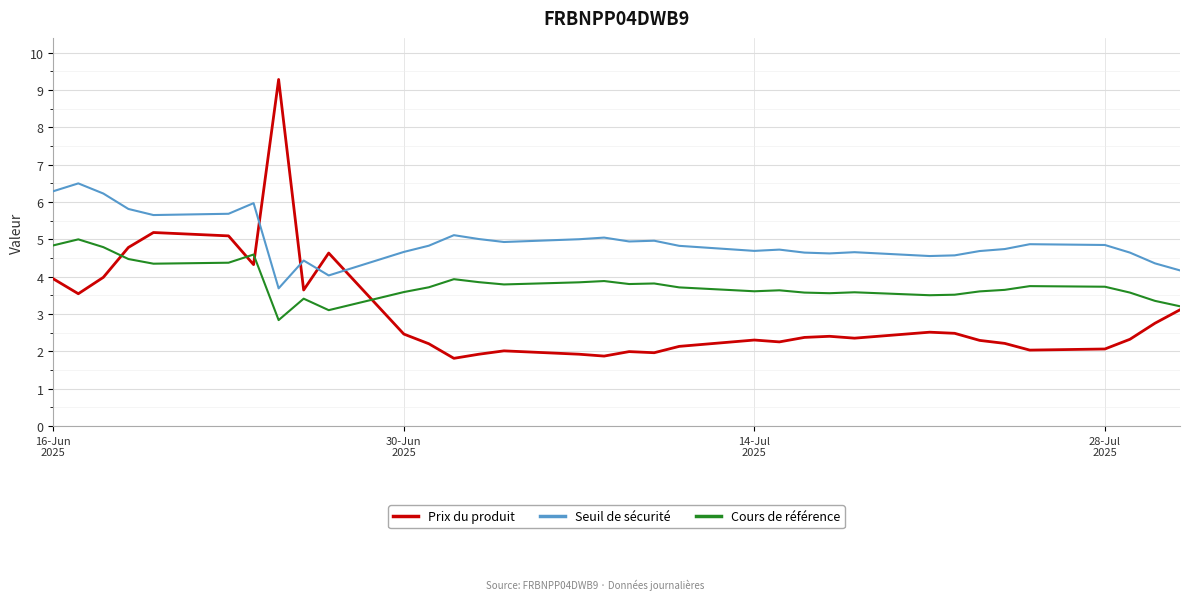

How many times do Seuil de sécurité and Prix du produit cross each other?

4